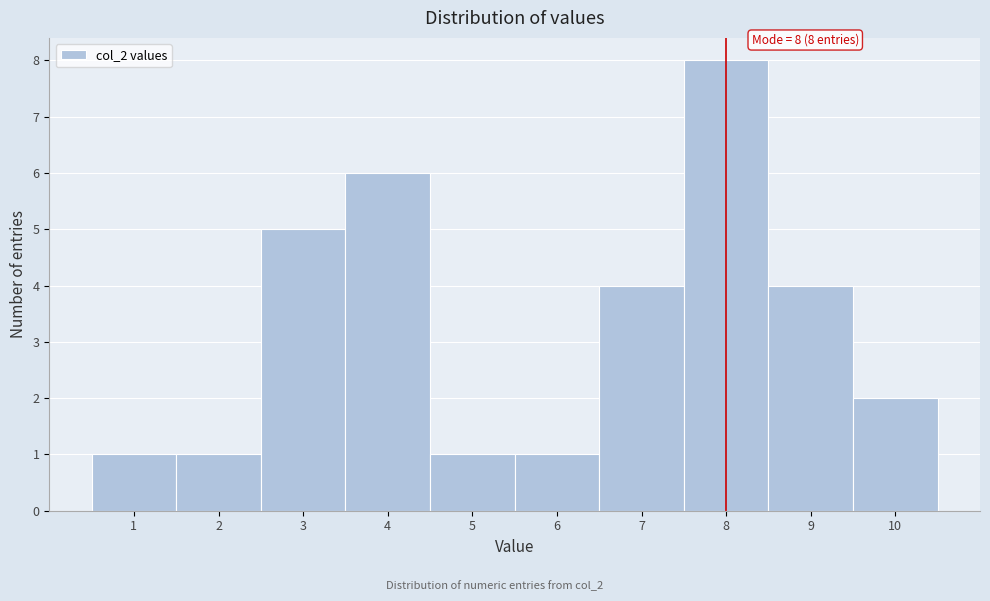

Which range on the x-axis has the tallest bar?

7.5 to 8.5